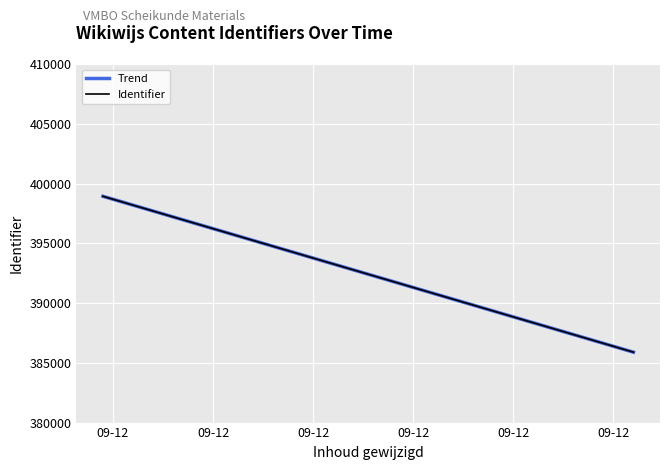

Is the value of Trend at 09-12 greater than the value of Identifier at 09-12?

No